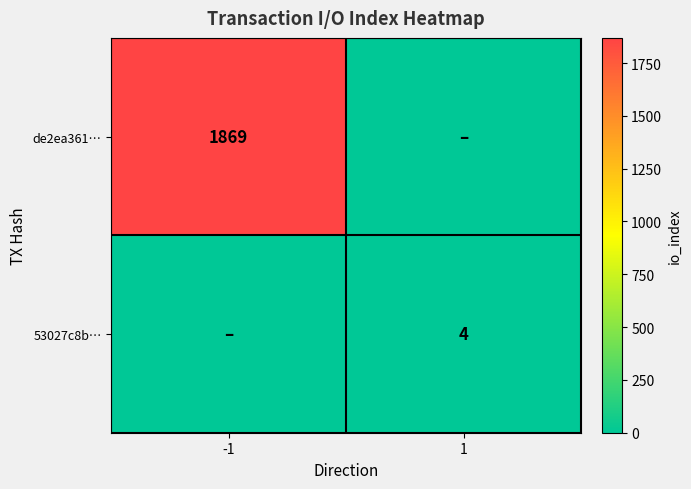

Is the value of 53027c8b… at 1 greater than the value of de2ea361… at -1?

No